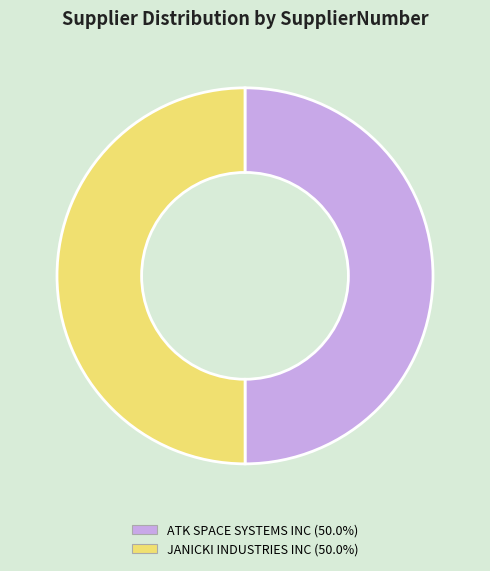

Is the sum of JANICKI INDUSTRIES INC (50.0%) and ATK SPACE SYSTEMS INC (50.0%) greater than half?

Yes